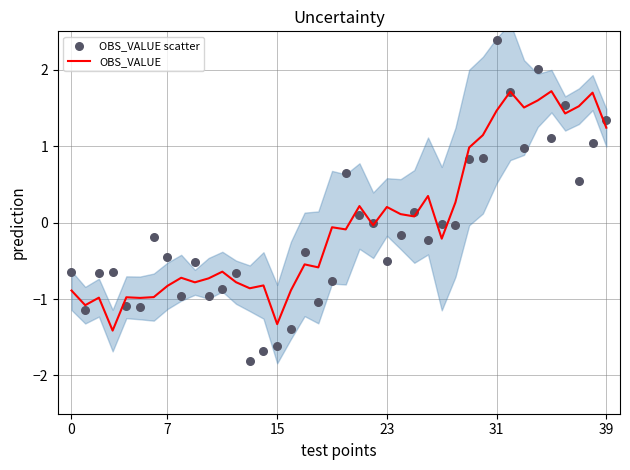

What are all the series names shown in the legend?

OBS_VALUE, OBS_VALUE scatter